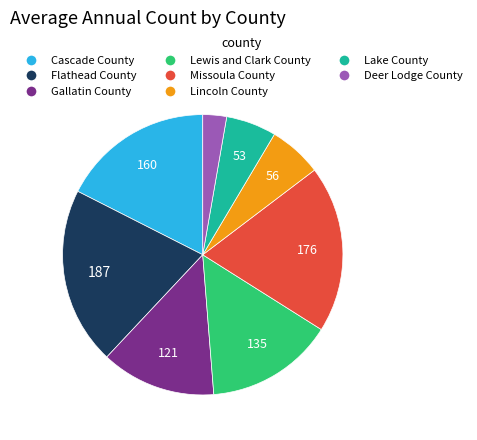

Is Lewis and Clark County the majority of the pie?

No